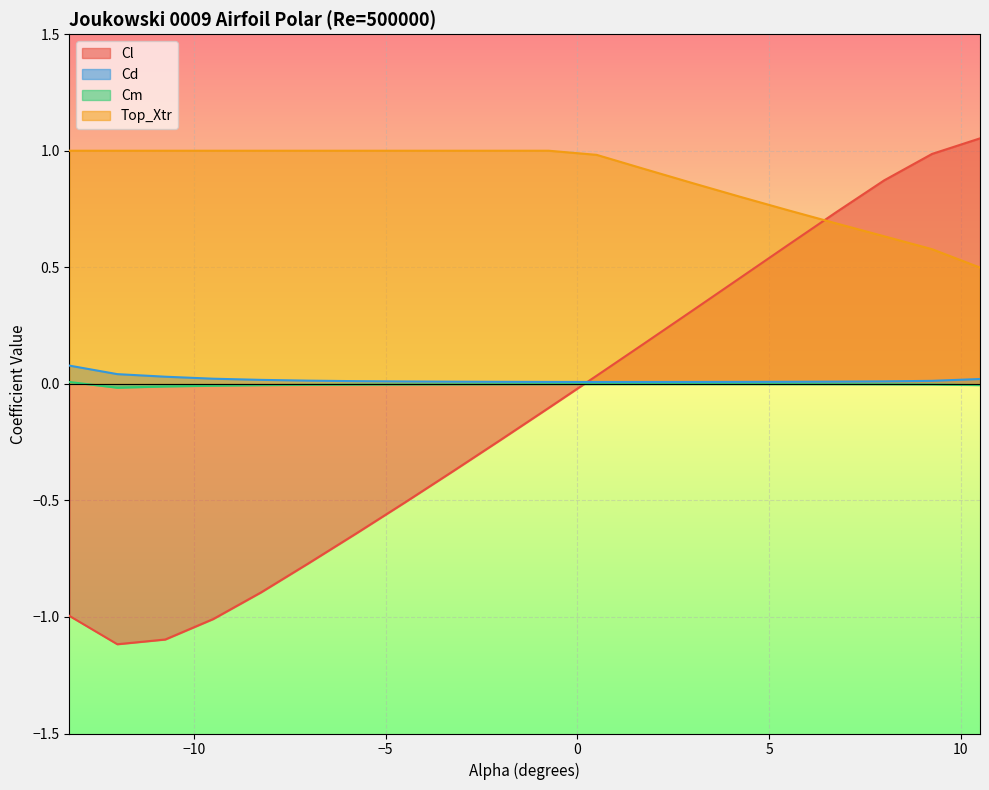

Which series changed the most between -7.0 and 0.5?

Cl